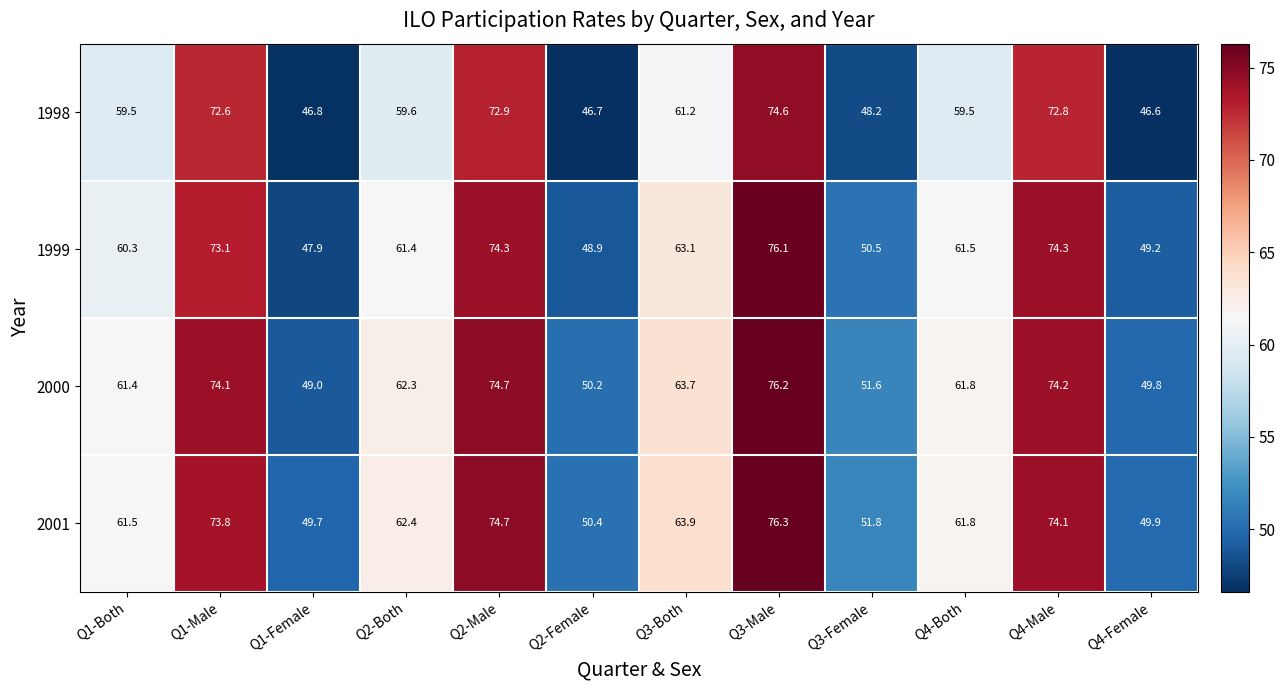

What value does the 2001 series have at Q2-Female?

50.4